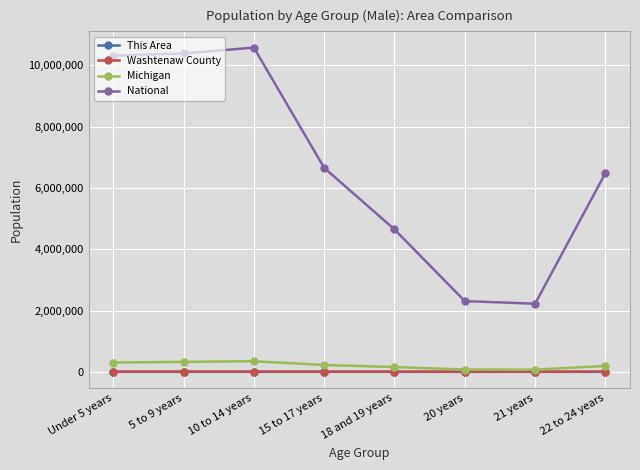

True or false: This Area and Washtenaw County intersect in this chart.

False